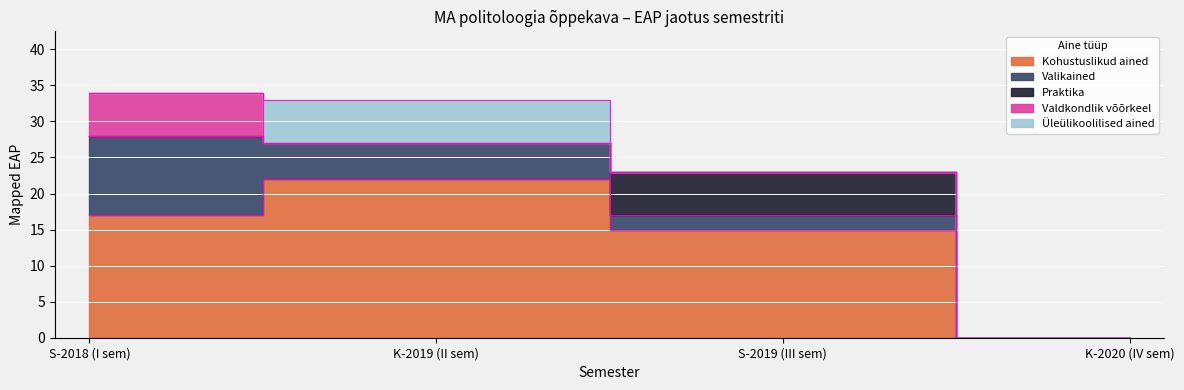

Reading left to right, what are all the values shown in this chart?

Kohustuslikud ained: S-2018 (I sem)=17	K-2019 (II sem)=22	S-2019 (III sem)=15	K-2020 (IV sem)=0
Valikained: S-2018 (I sem)=11	K-2019 (II sem)=5	S-2019 (III sem)=2	K-2020 (IV sem)=0
Praktika: S-2018 (I sem)=0	K-2019 (II sem)=0	S-2019 (III sem)=6	K-2020 (IV sem)=0
Valdkondlik võõrkeel: S-2018 (I sem)=6	K-2019 (II sem)=0	S-2019 (III sem)=0	K-2020 (IV sem)=0
Üleülikoolilised ained: S-2018 (I sem)=0	K-2019 (II sem)=6	S-2019 (III sem)=0	K-2020 (IV sem)=0